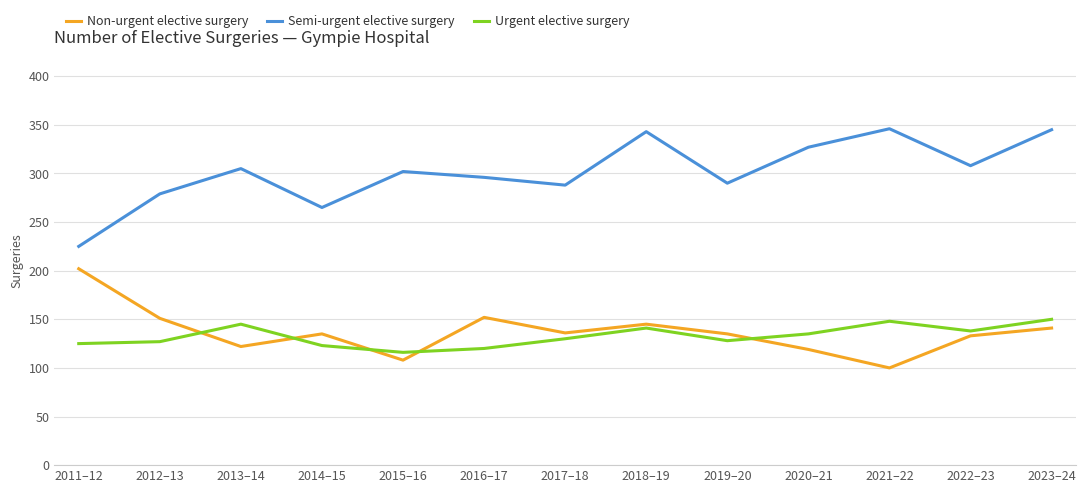

What is the total value across all series at 2011–12?

552